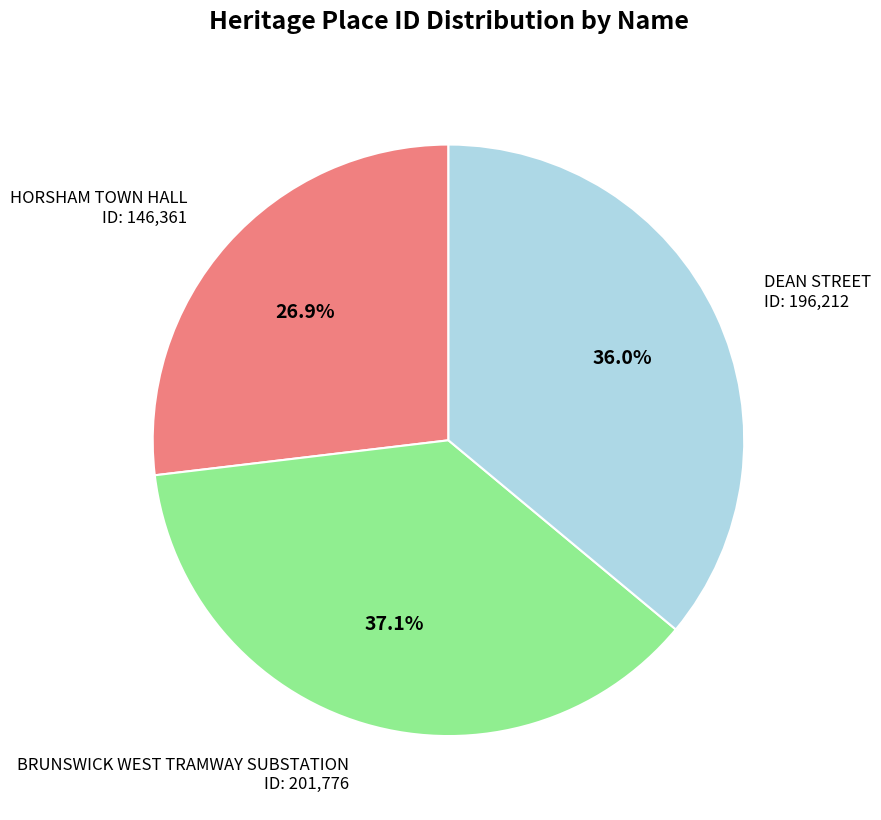

Does any single category account for the majority?

No